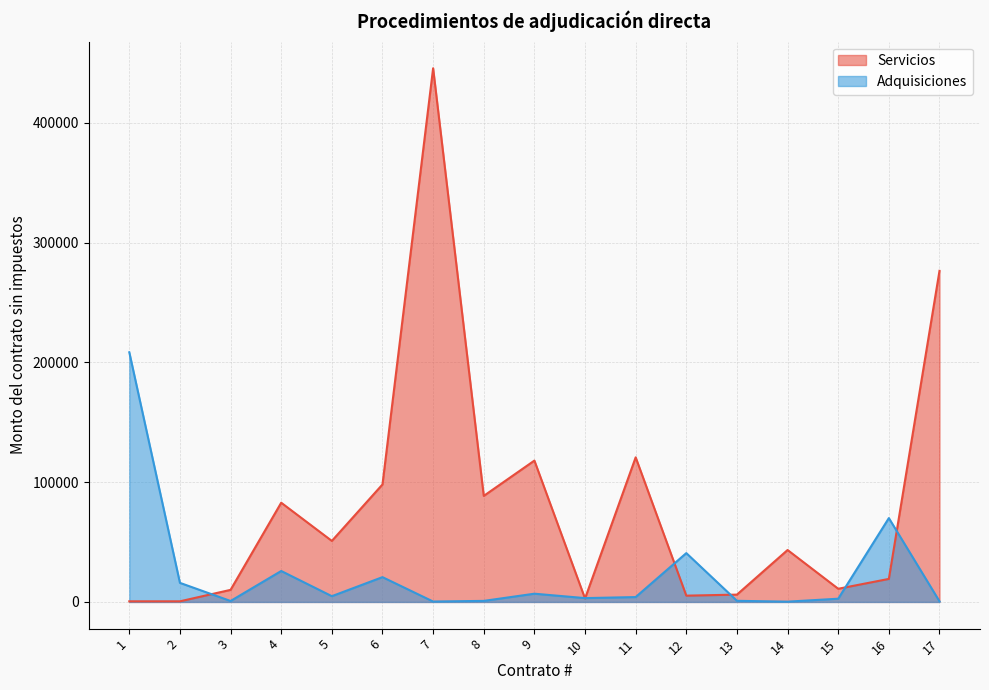

What is the sum of all Adquisiciones values?

407047.3